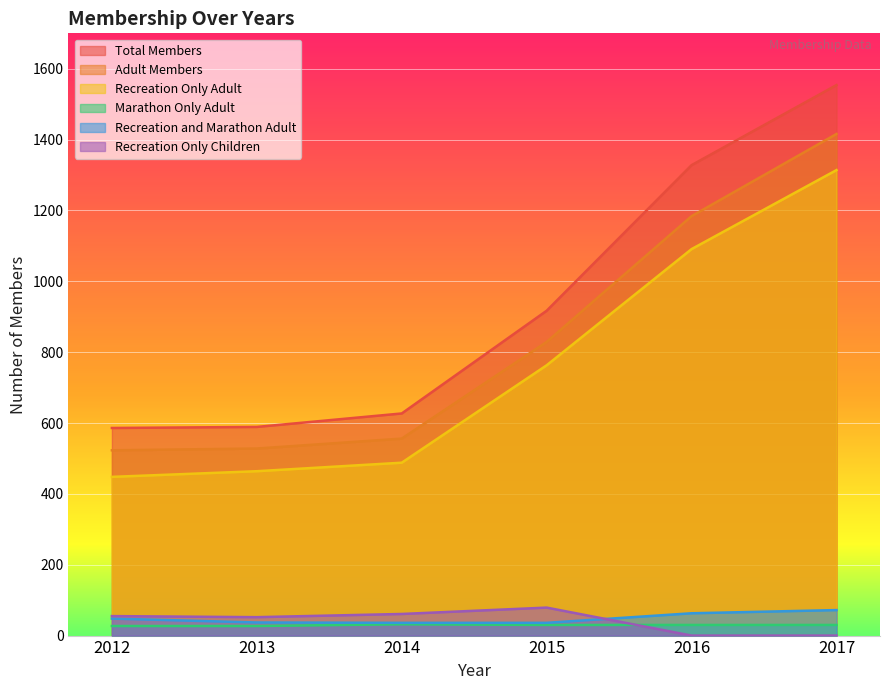

What is the sum of the Recreation Only Children values at 2013 and 2015?

131